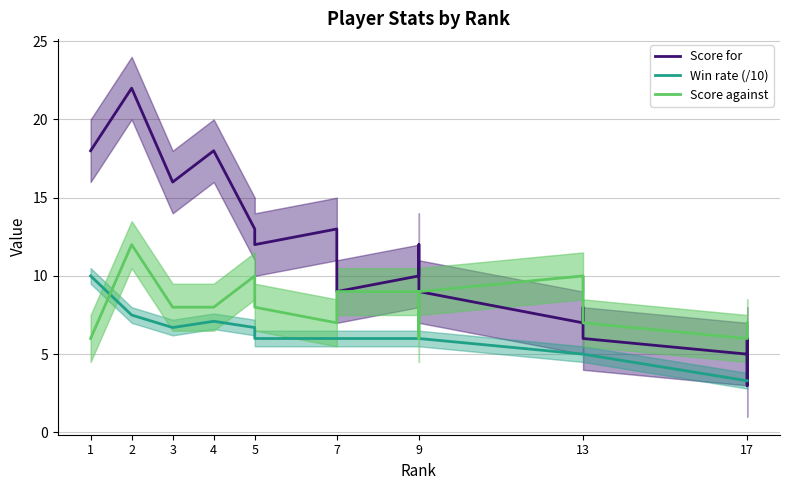

Reading right to left, what are all the values shown in this chart?

Score for: 5.0	6.0	3.0	5.0	6.0	8.0	8.0	7.0	9.0	11.0	12.0	10.0	9.0	13.0	12.0	13.0	18.0	16.0	22.0	18.0
Win rate (/10): 3.3	3.3	3.3	3.3	5.0	5.0	5.0	5.0	6.0	6.0	6.0	6.0	6.0	6.0	6.0	6.7	7.1	6.7	7.5	10.0
Score against: 7.0	6.0	6.0	6.0	7.0	7.0	9.0	10.0	9.0	7.0	6.0	9.0	9.0	7.0	8.0	10.0	8.0	8.0	12.0	6.0